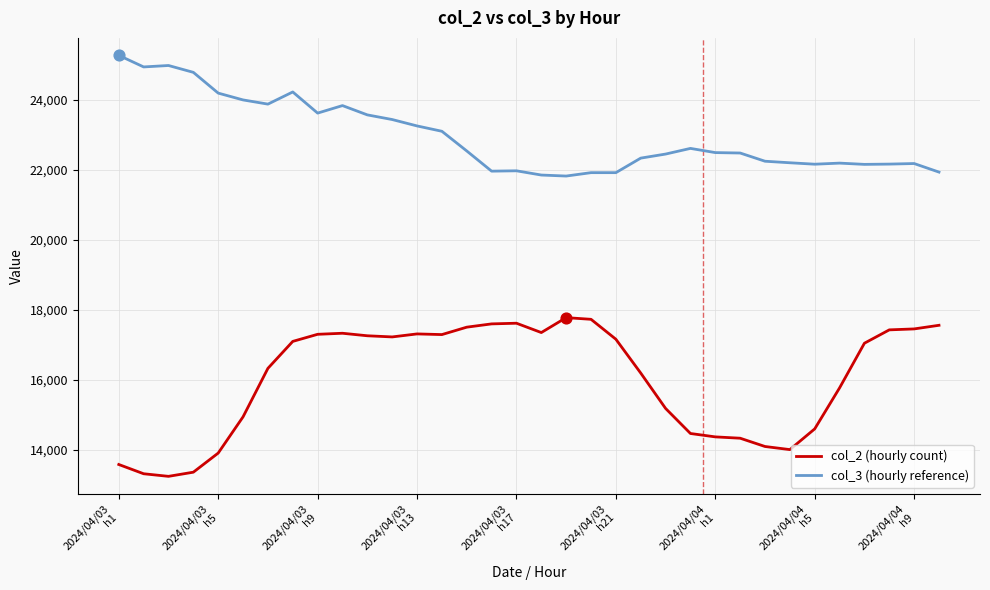

Which series has the largest total across all categories?

col_3 (hourly reference)